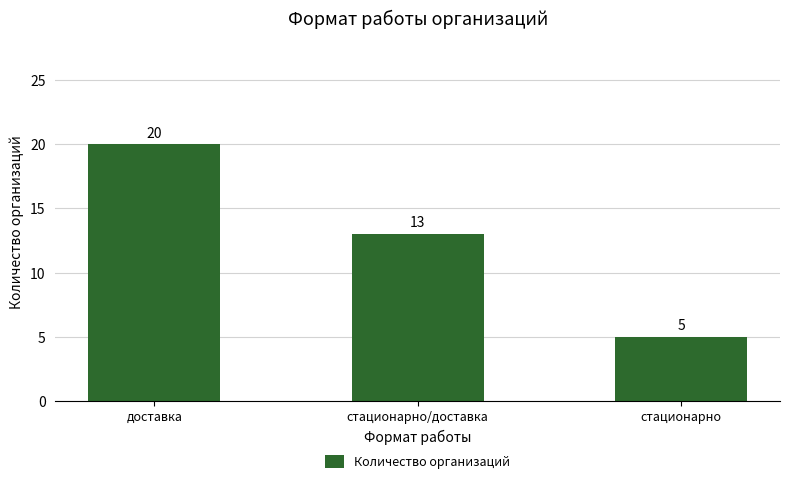

How many distinct data groups are displayed?

1